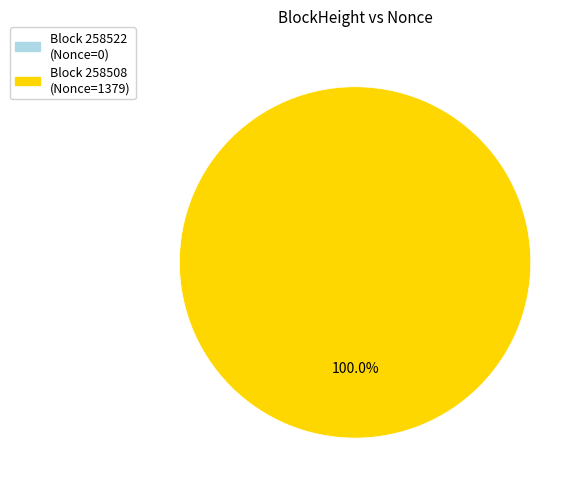

Is the sum of 258522 and 258508 greater than half?

Yes